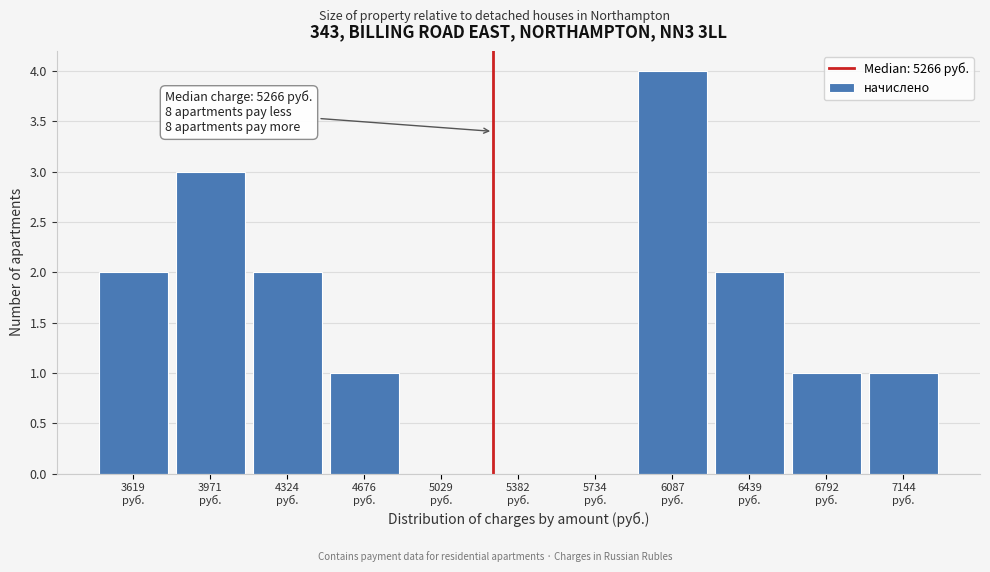

Which range on the x-axis has the tallest bar?

5900 to 6250